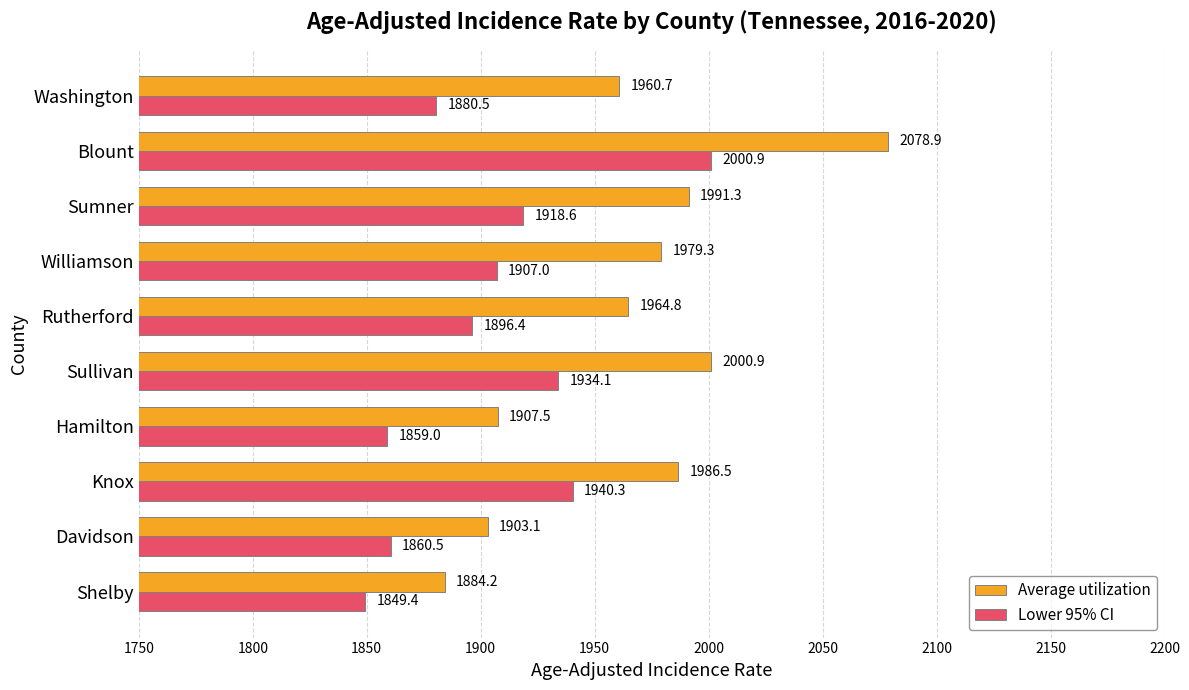

At which category is the sum across all series the highest?

Blount